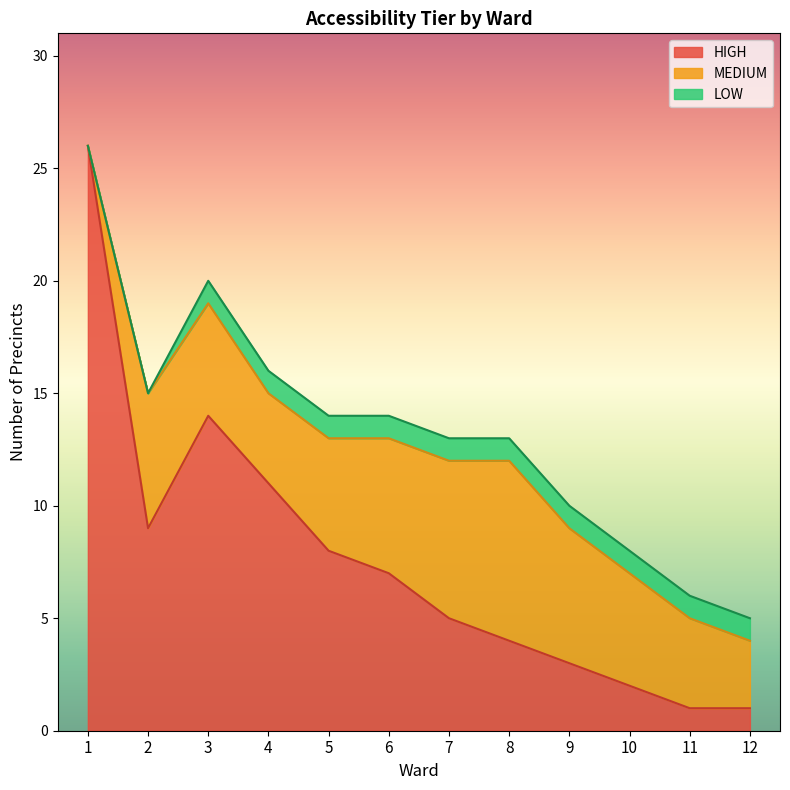

Which series changed the most between 2 and 8?

HIGH